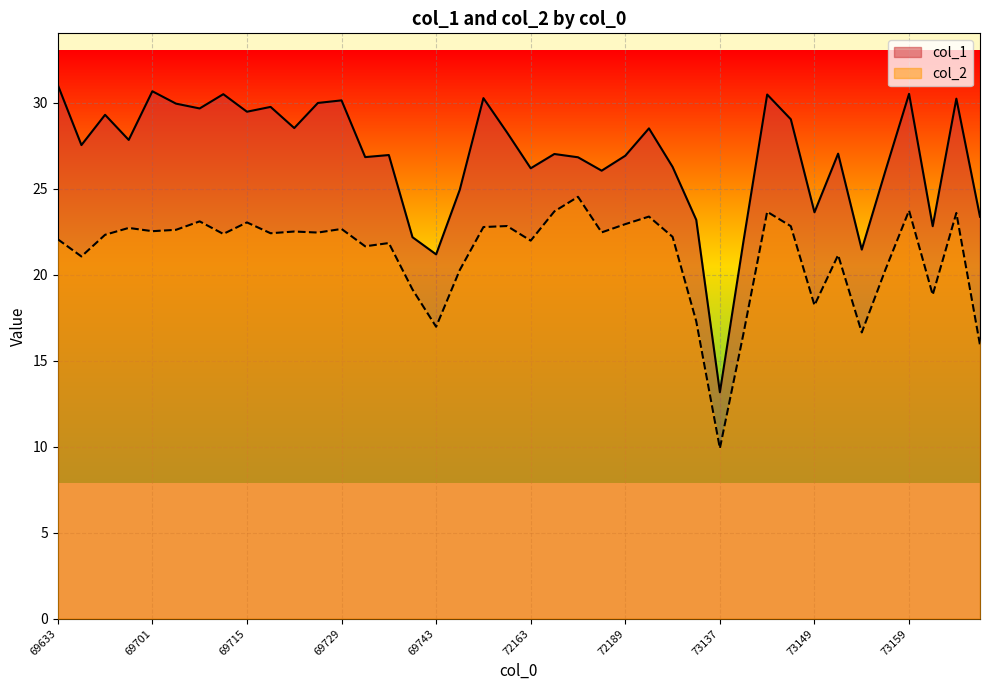

How many values in the col_1 series are below 27?

18